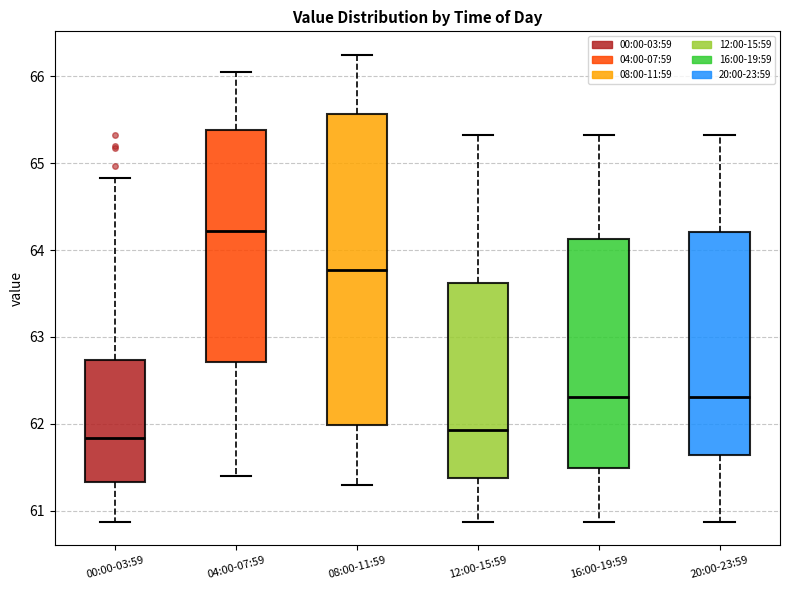

Where is the upper edge of the box for 00:00-03:59 on the y-axis? The values are not printed on the chart, so give them approximately, as read against the axis.

62.7